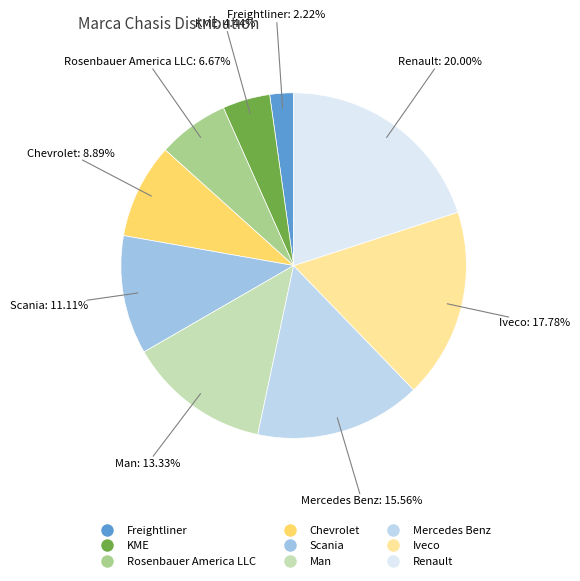

Which has a higher value, Renault or Mercedes Benz?

Renault